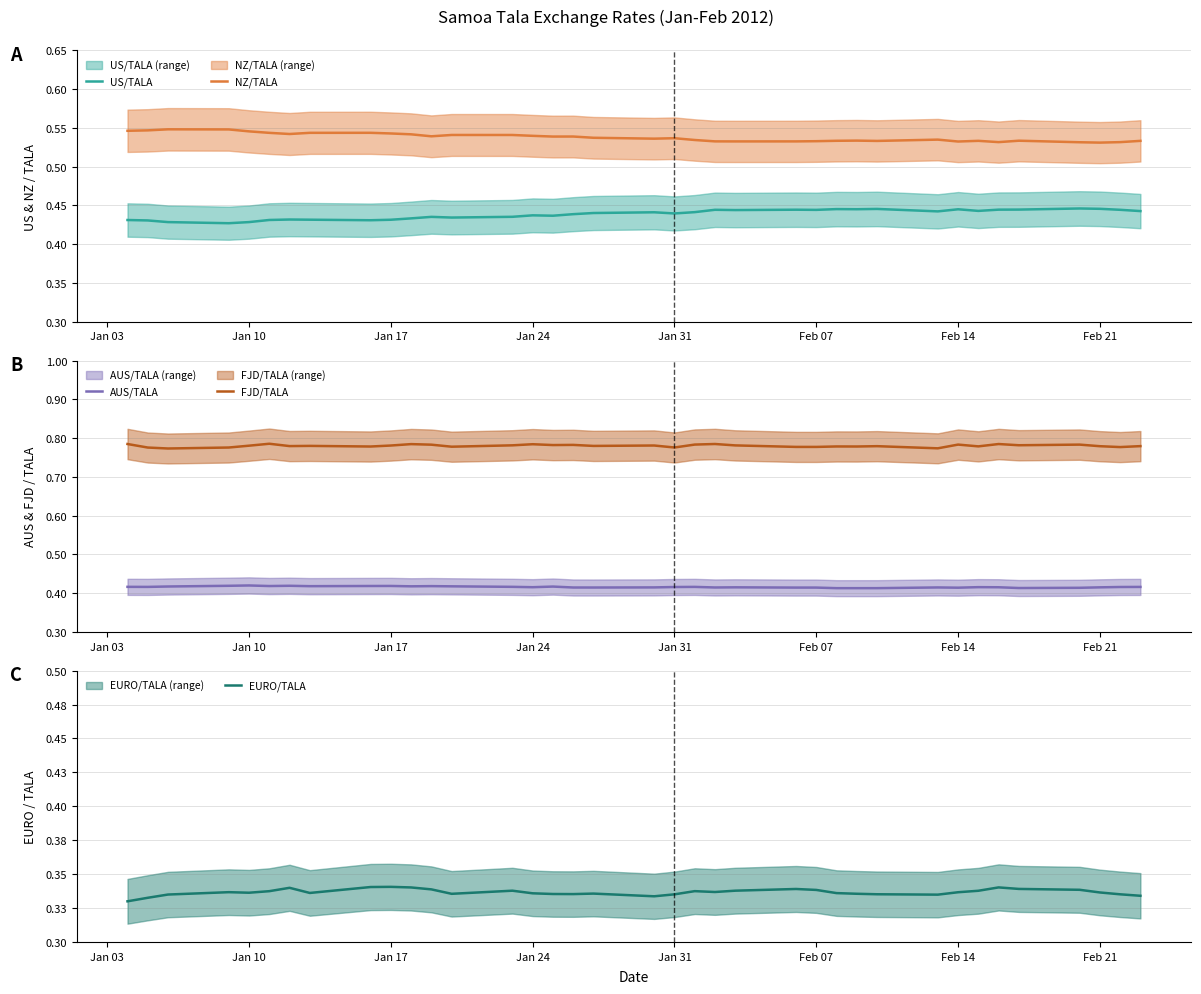

Does the chart have visible grid lines?

Yes